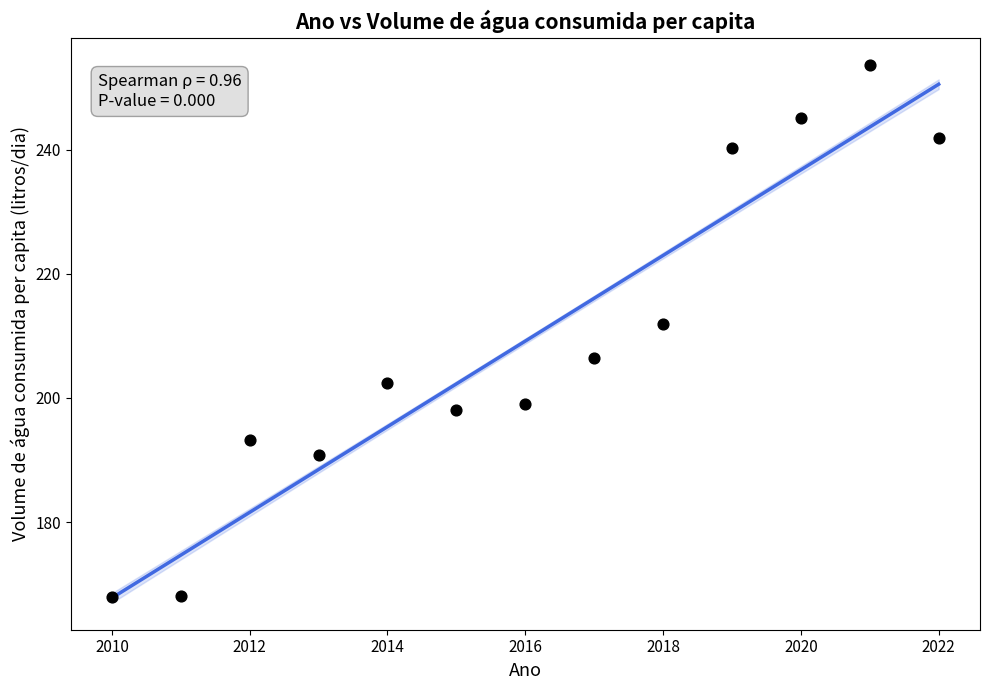

What Y value in the scatter plot is closest to 210?

212.0